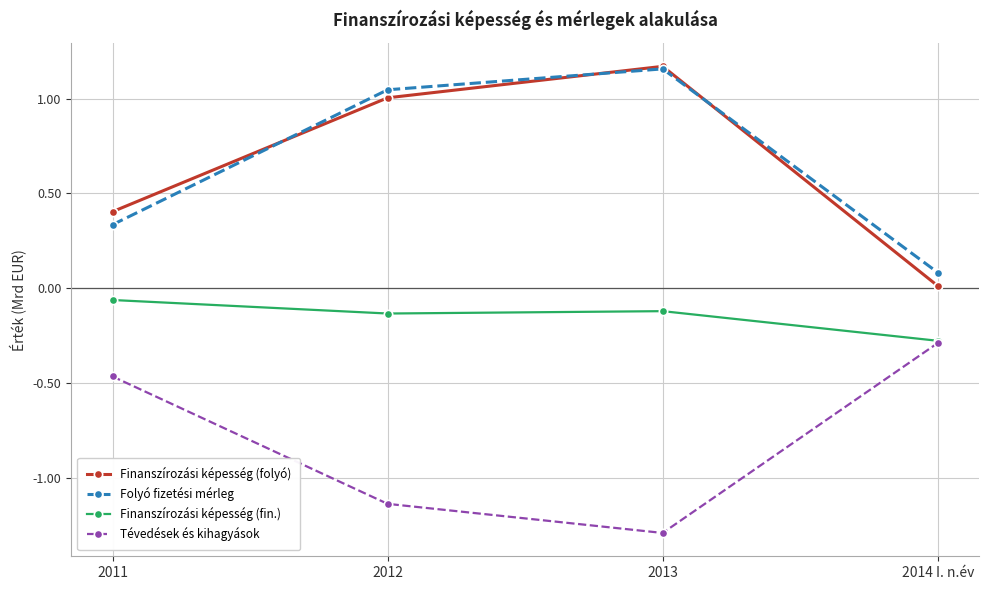

What is the difference between the maximum and minimum values in the Folyó fizetési mérleg series?

1.1